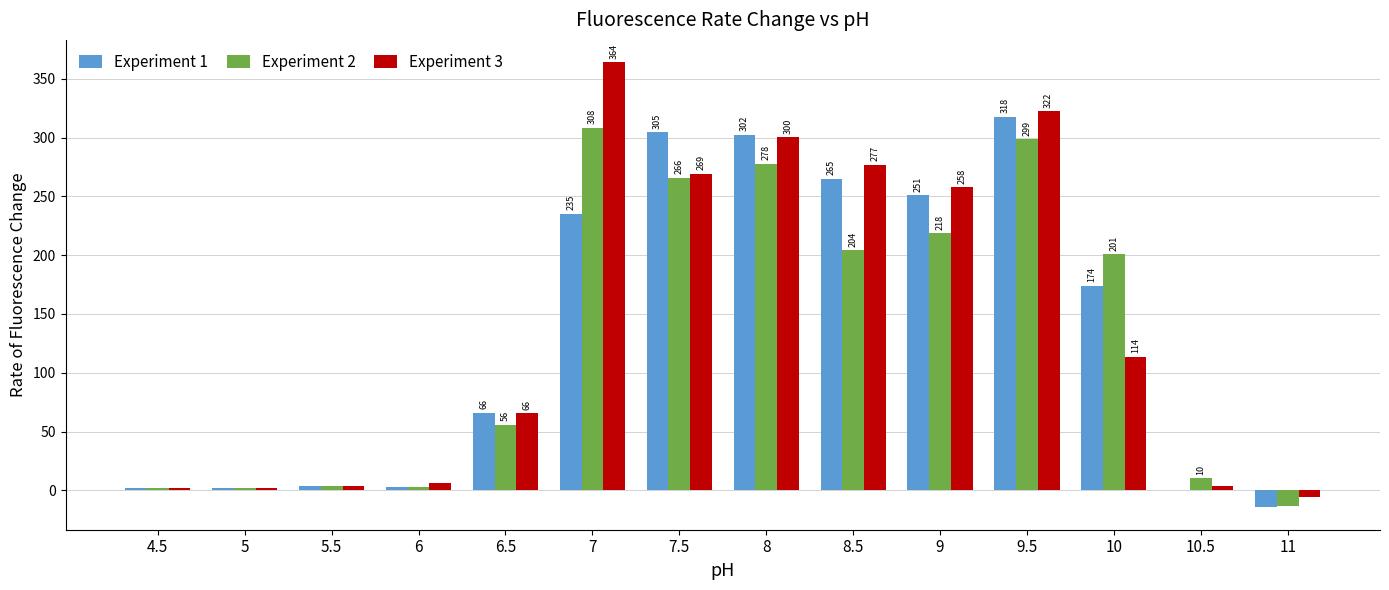

What is the maximum value shown in the chart?

364.1